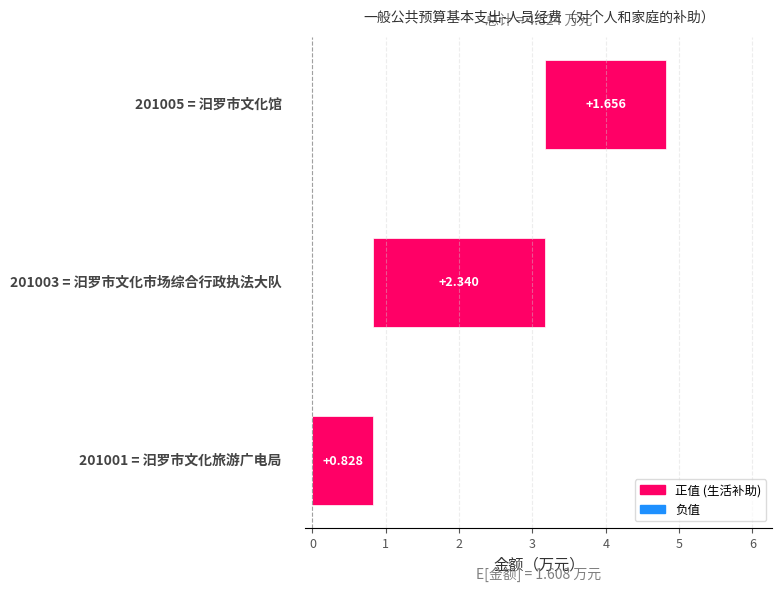

What is the sum of all 总计 values?

4.8